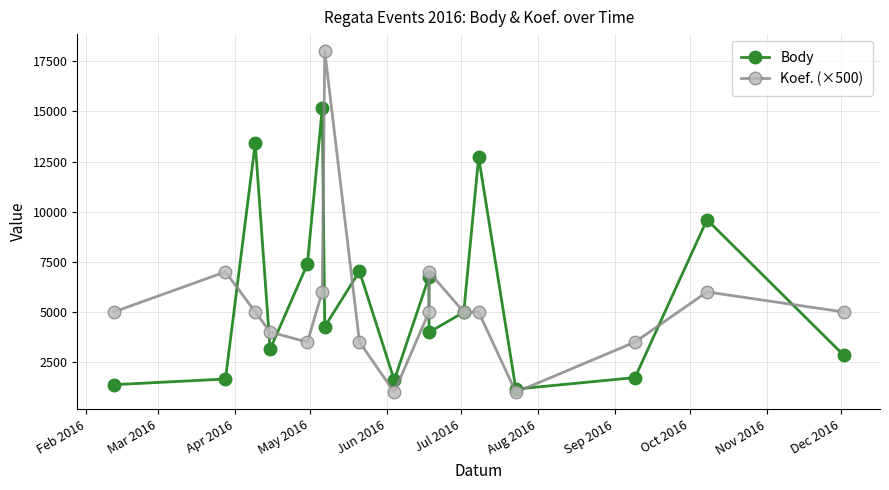

What is the maximum value for Body?

15148